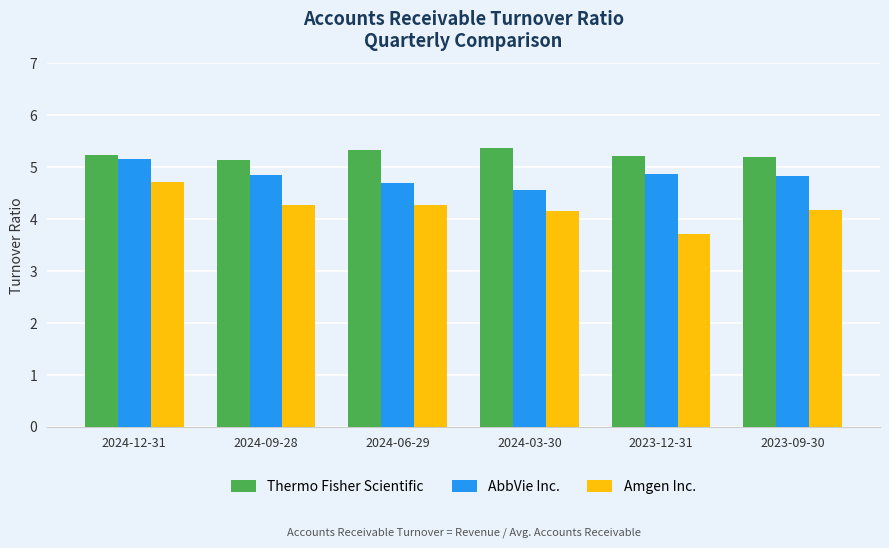

What position from the left is 2024-06-29?

3